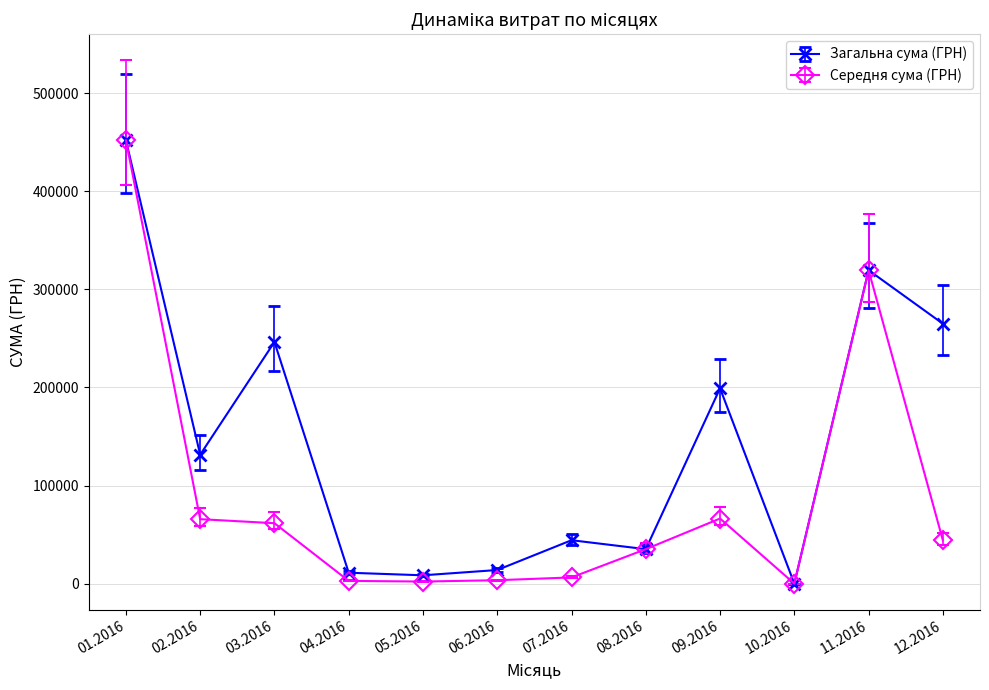

Between 11.2016 and 12.2016, which series saw the biggest shift?

Середня сума (ГРН)